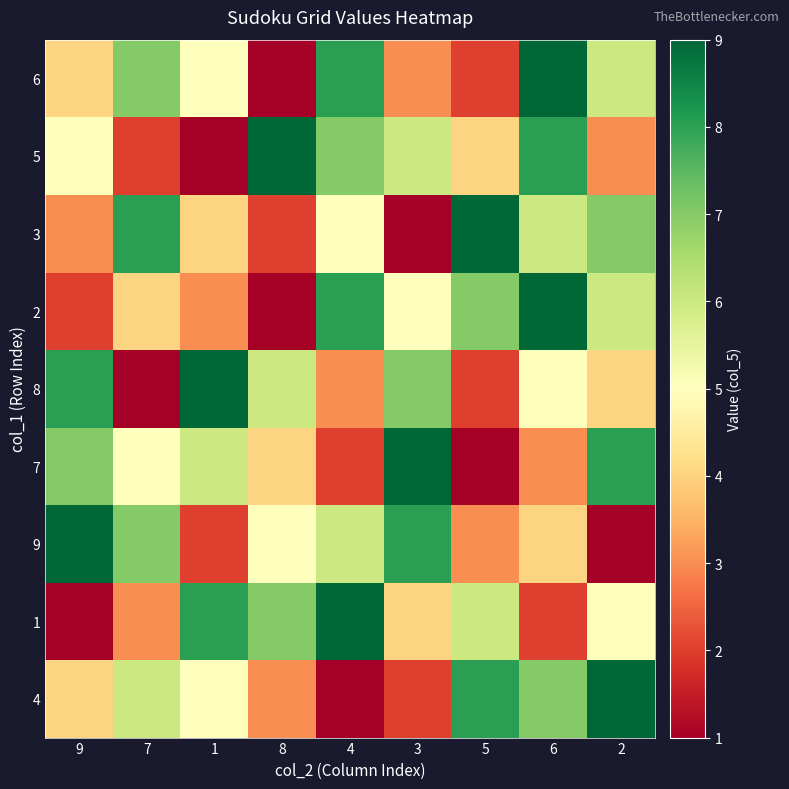

Reading left to right, what are all the values shown in this chart?

6: 9=4	7=7	1=5	8=1	4=8	3=3	5=2	6=9	2=6
5: 9=5	7=2	1=1	8=9	4=7	3=6	5=4	6=8	2=3
3: 9=3	7=8	1=4	8=2	4=5	3=1	5=9	6=6	2=7
2: 9=2	7=4	1=3	8=1	4=8	3=5	5=7	6=9	2=6
8: 9=8	7=1	1=9	8=6	4=3	3=7	5=2	6=5	2=4
7: 9=7	7=5	1=6	8=4	4=2	3=9	5=1	6=3	2=8
9: 9=9	7=7	1=2	8=5	4=6	3=8	5=3	6=4	2=1
1: 9=1	7=3	1=8	8=7	4=9	3=4	5=6	6=2	2=5
4: 9=4	7=6	1=5	8=3	4=1	3=2	5=8	6=7	2=9